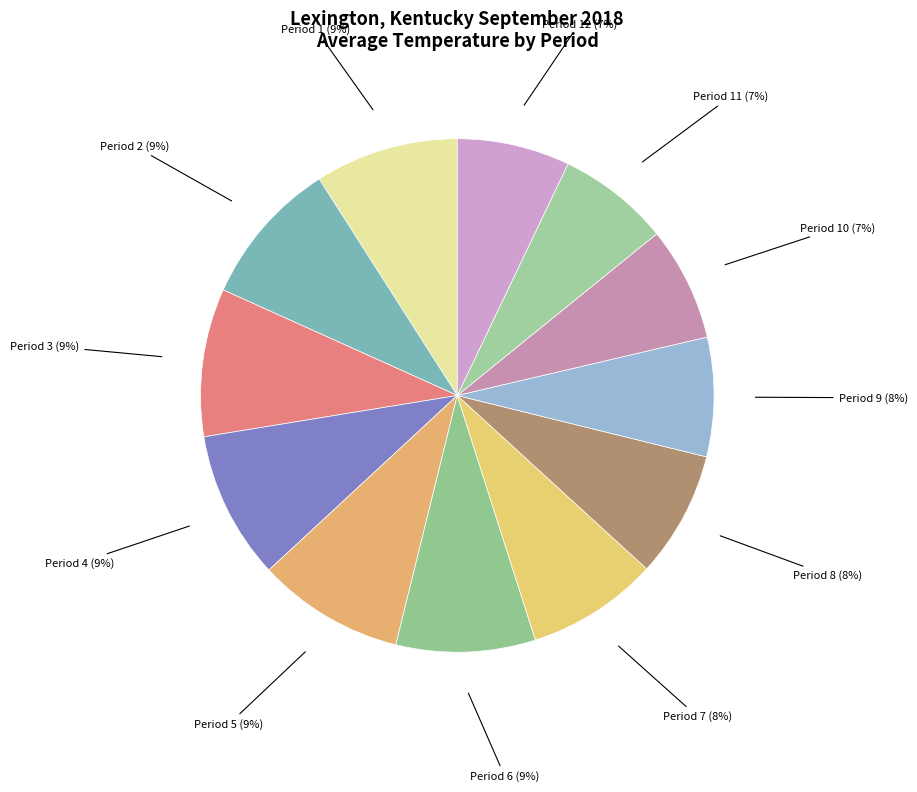

Between Period 11 and Period 3, which is larger?

Period 3